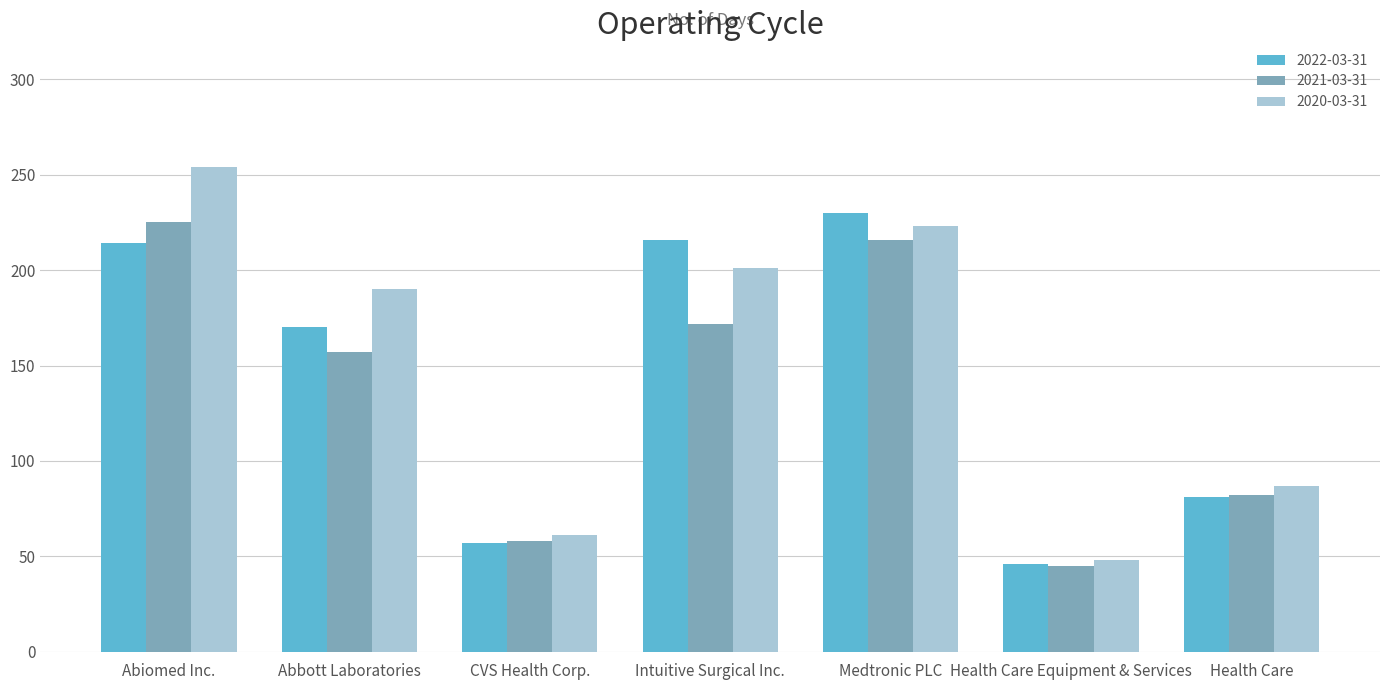

What is the minimum value for 2022-03-31?

46